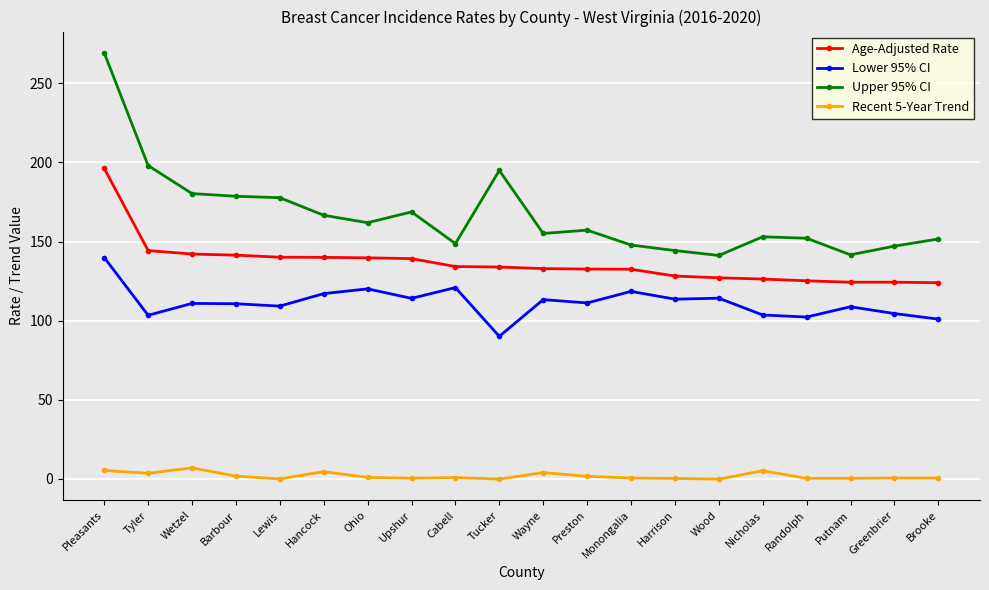

What is the label of the 20th point from the right?

Pleasants